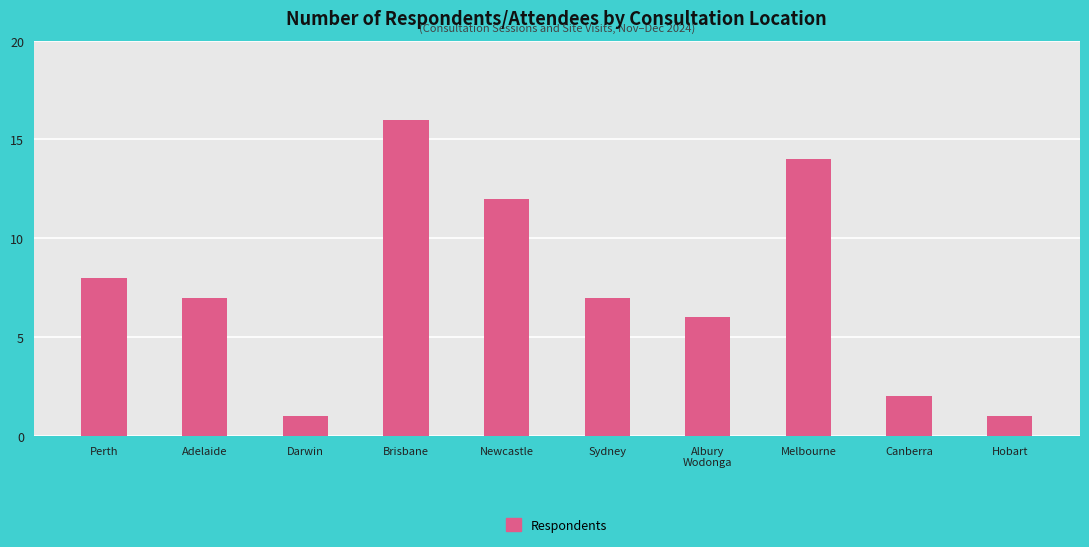

Reading right to left, transcribe all the data shown in this chart.

1	2	14	6	7	12	16	1	7	8